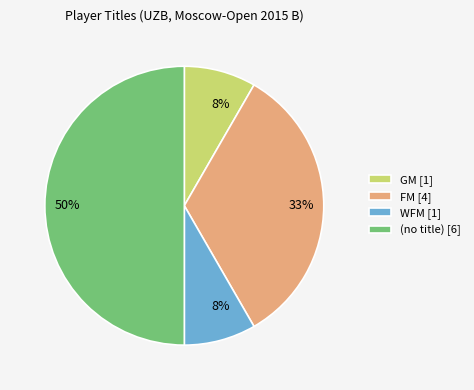

To the nearest percent, what is the average slice percentage?

25%